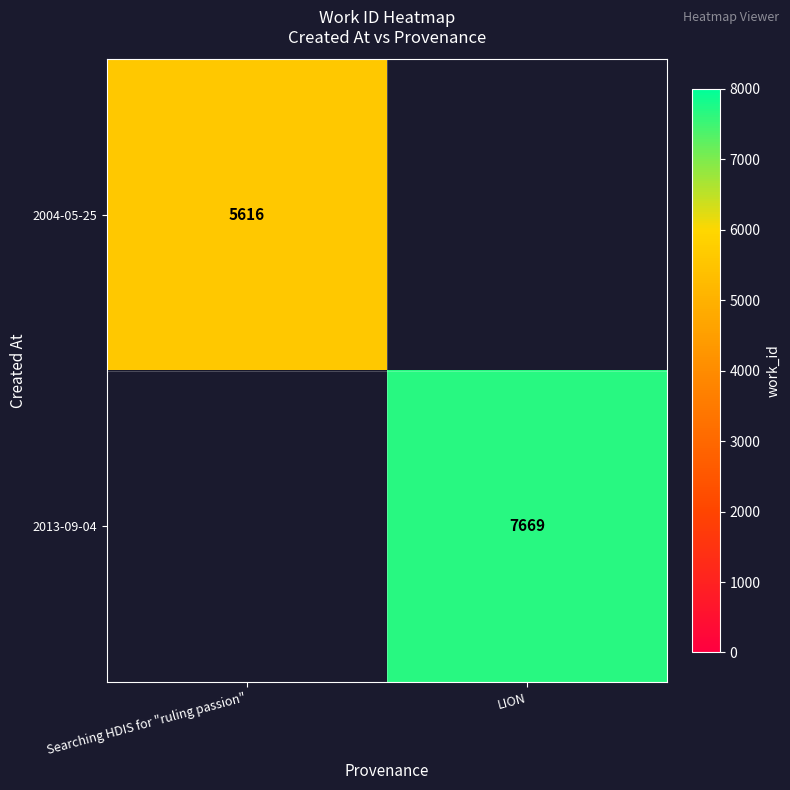

Which series has the largest range (max minus min)?

row_0